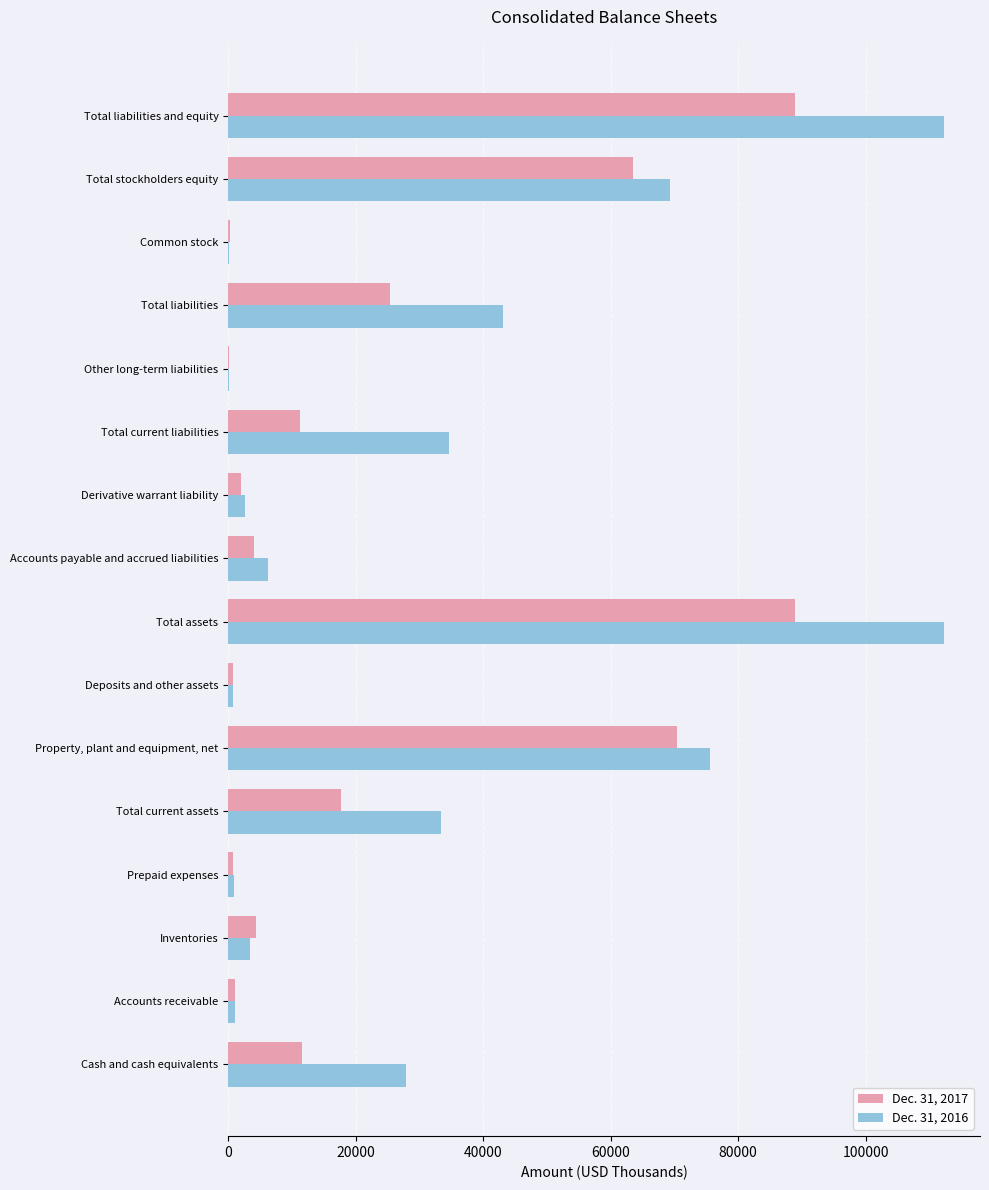

True or false: Dec. 31, 2017 has a value of 23031 at Total stockholders equity.

False